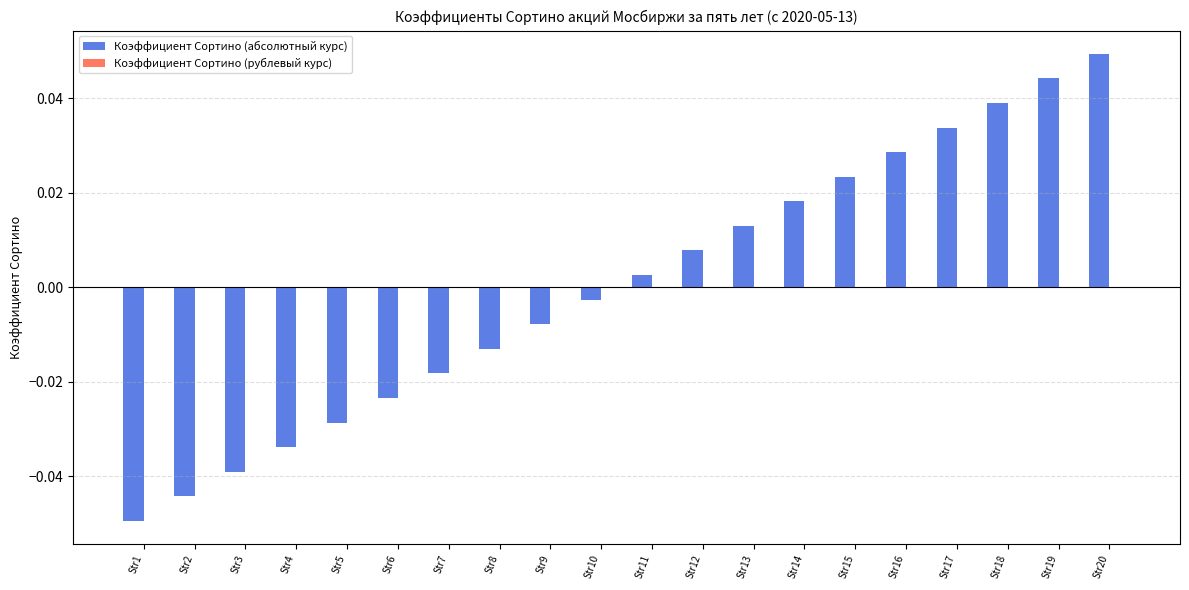

What is the change in value from Str2 to Str19?

+0.1